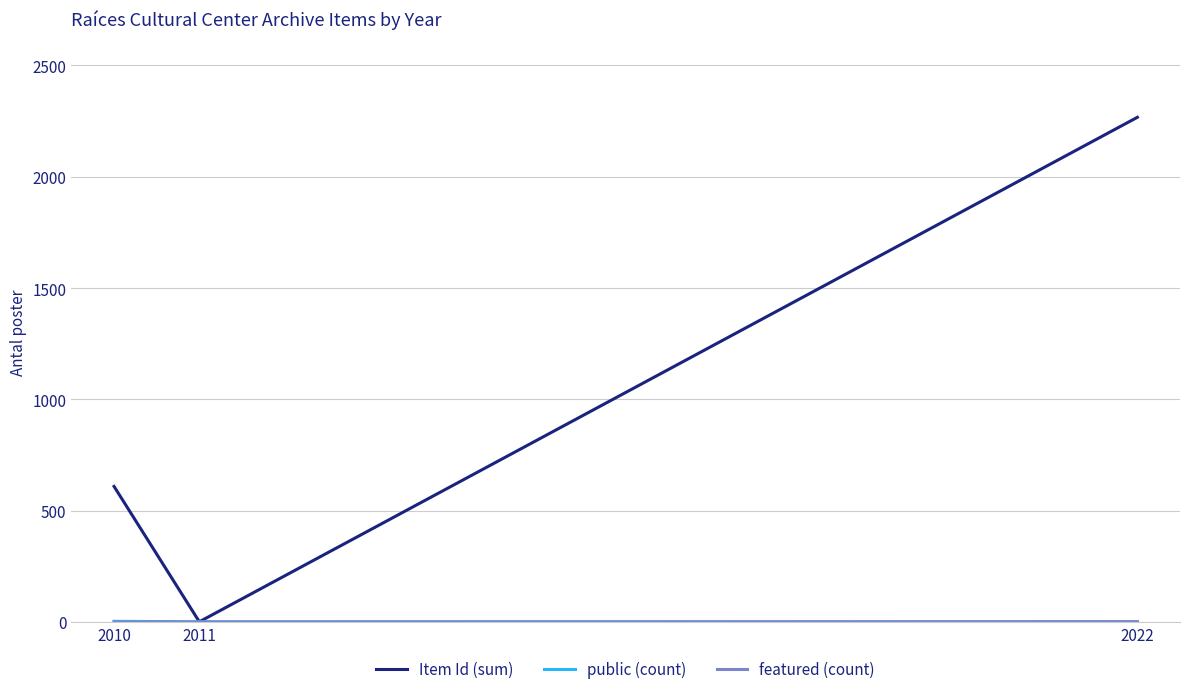

At how many categories does at least one series exceed 33?

2